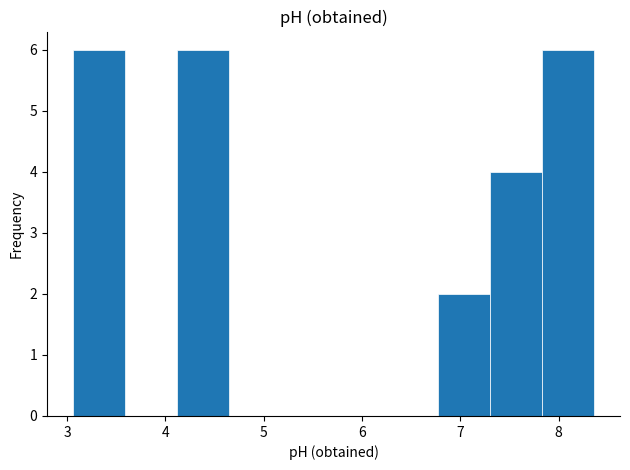

Reading left to right, list every bar in this chart as the range it spans on the x-axis followed by its height. Neither the bar edges nor the heights are printed on the chart, so give them approximately, as read against the axes.

3.06 to 3.59: 6
3.59 to 4.12: 0
4.12 to 4.65: 6
4.65 to 5.18: 0
5.18 to 5.71: 0
5.71 to 6.24: 0
6.24 to 6.77: 0
6.77 to 7.30: 2
7.30 to 7.83: 4
7.83 to 8.36: 6